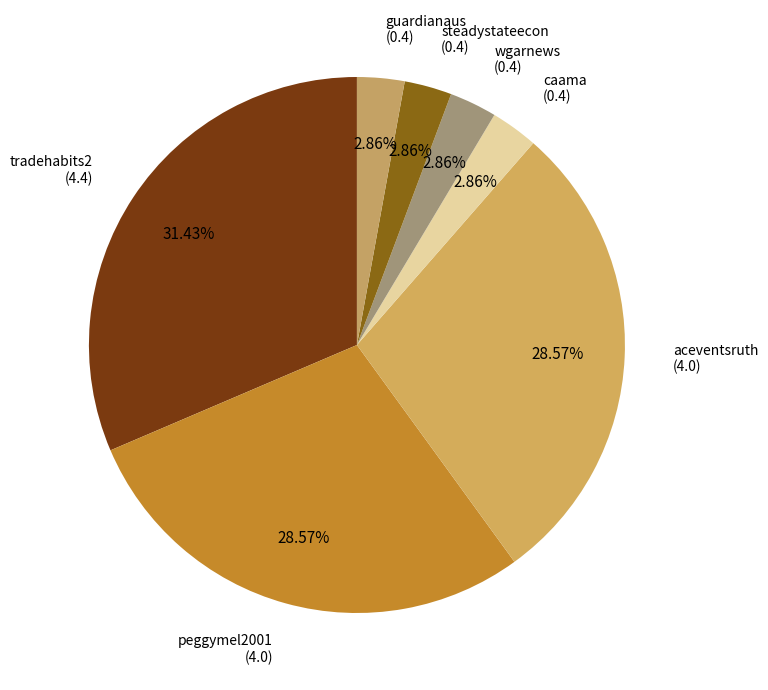

Is wgarnews the majority of the pie?

No